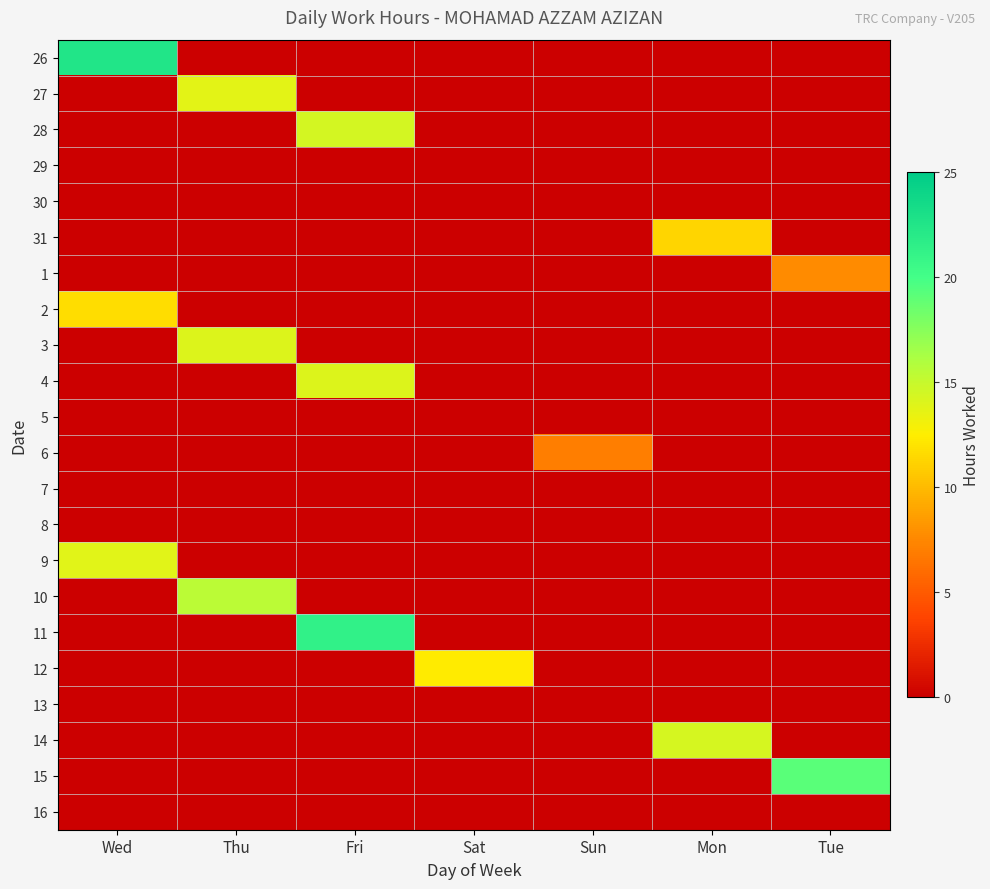

At how many categories does at least one series exceed 15?

4